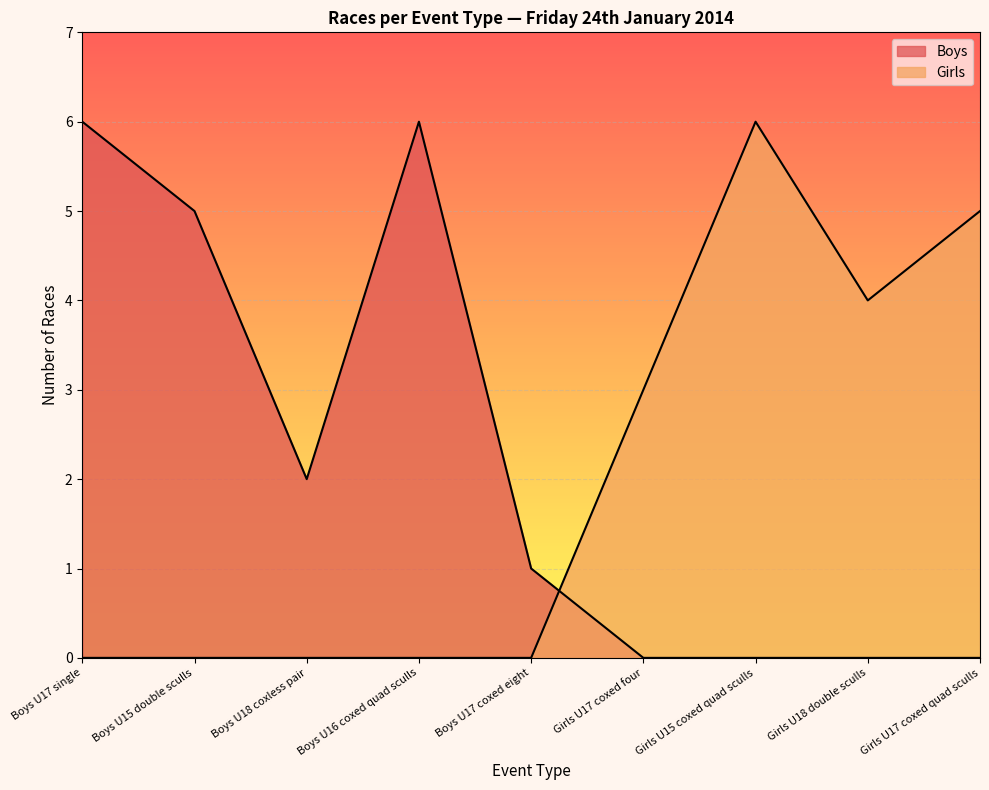

How many lines are shown in the chart?

2